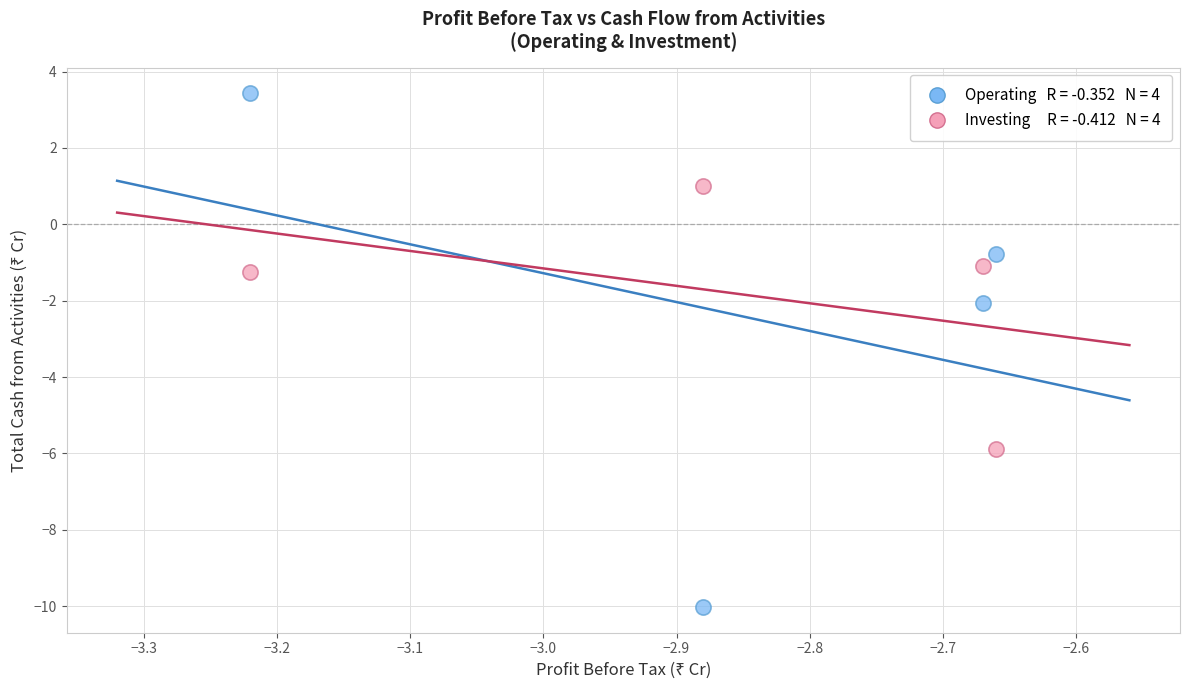

Across all series, what Y value is closest to -3?

-2.1